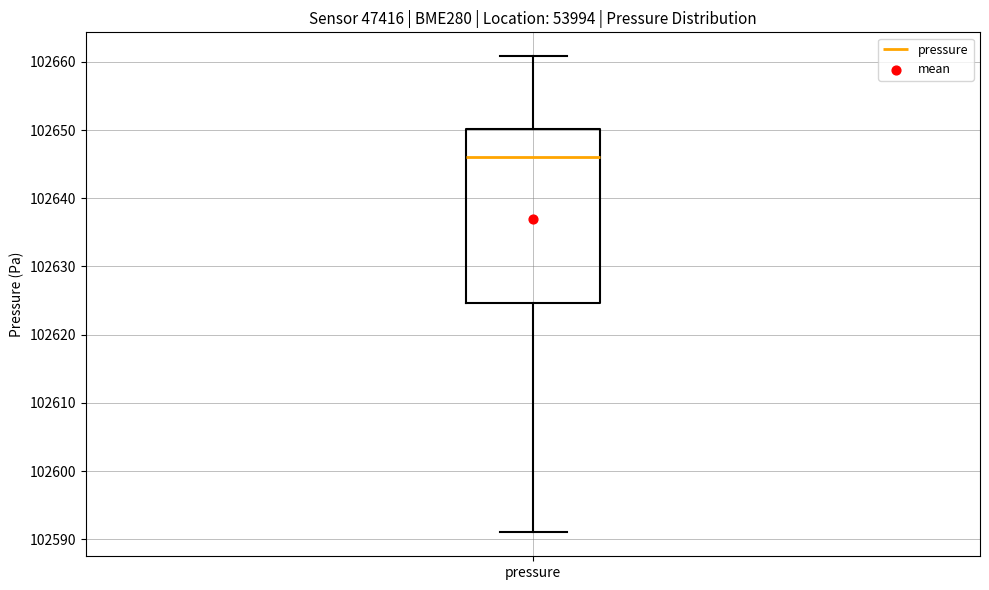

Transcribe this box plot: give where the median line is, the range the box spans, and where the two whiskers end, as read against the y-axis. The values are not printed on the chart, so give them approximately, as read against the axis.

median 102646, box 102625 to 102650, whiskers 102591 to 102661